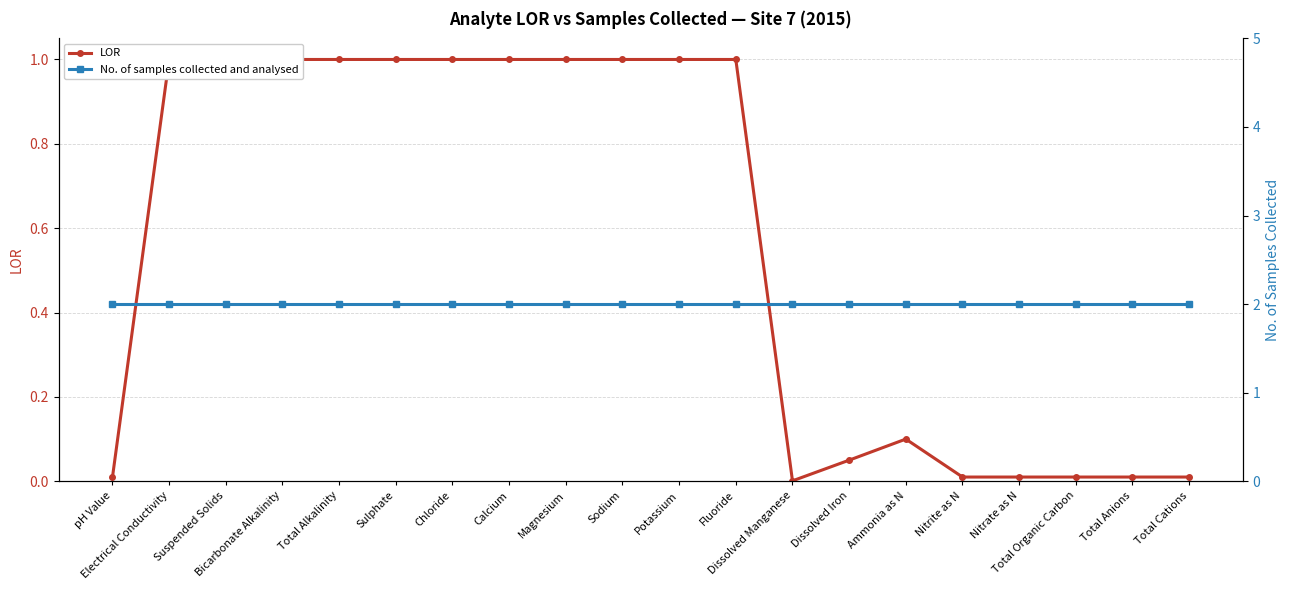

Where is No. of samples collected and analysed nearest to the value 2?

pH Value